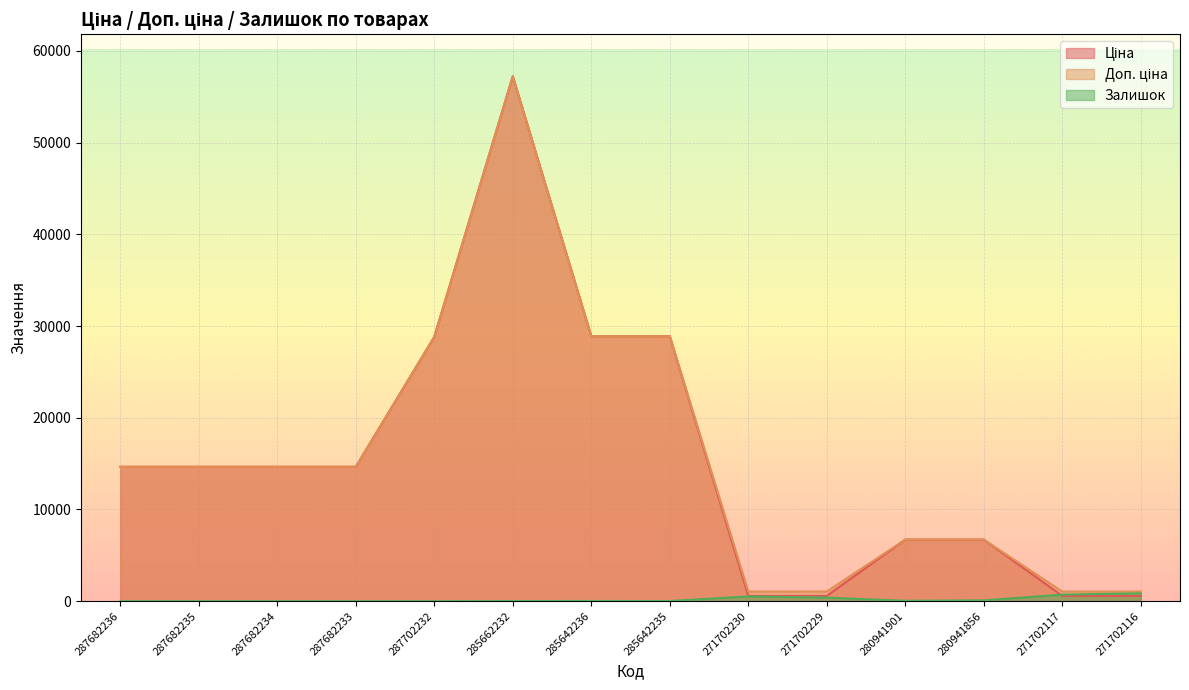

Does the chart display data point markers on the line(s)?

No